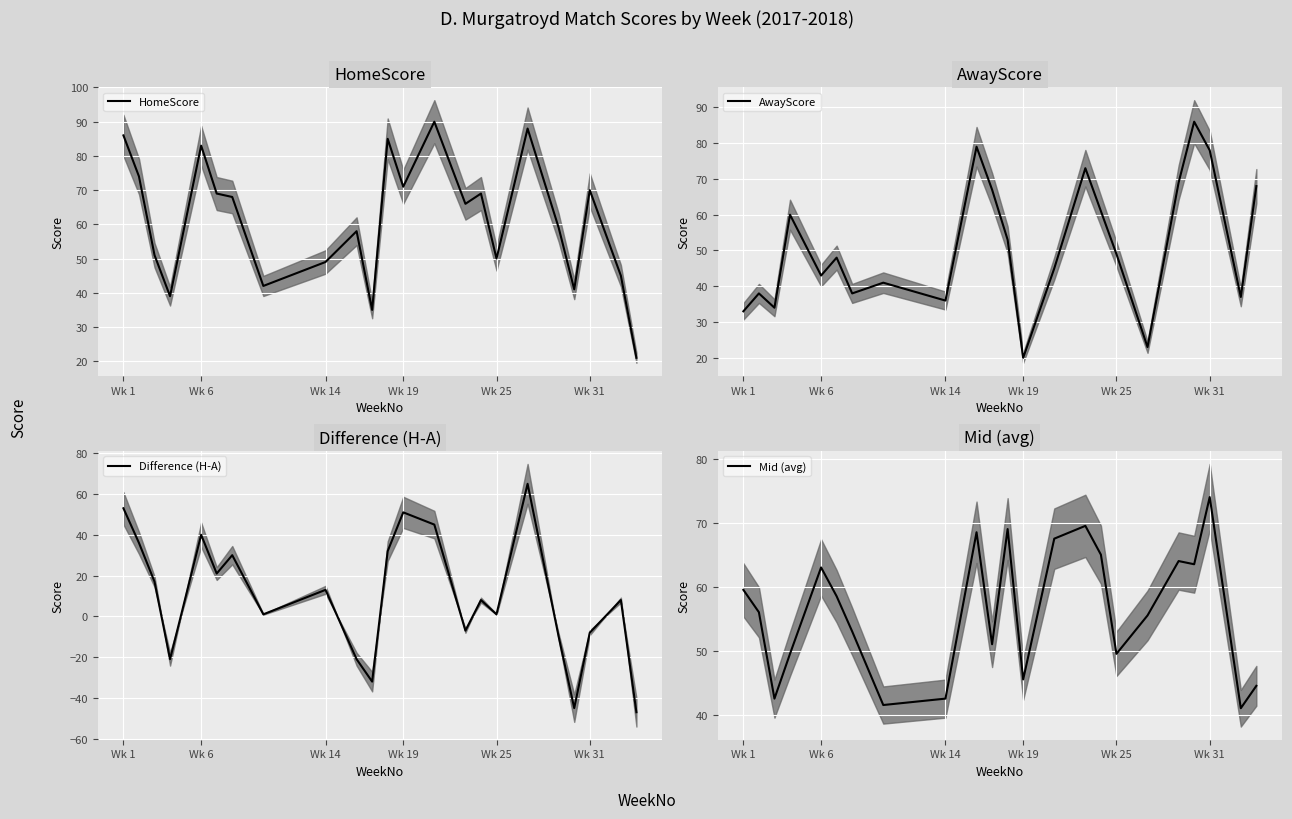

Reading left to right, list all the values displayed in this chart.

HomeScore: 86.0	74.0	51.0	39.0	83.0	69.0	68.0	42.0	49.0	58.0	35.0	85.0	71.0	90.0	66.0	69.0	50.0	88.0	59.0	41.0	70.0	45.0	21.0
AwayScore: 33.0	38.0	34.0	60.0	43.0	48.0	38.0	41.0	36.0	79.0	67.0	53.0	20.0	45.0	73.0	61.0	49.0	23.0	69.0	86.0	78.0	37.0	68.0
Difference (H-A): 53.0	36.0	17.0	-21.0	40.0	21.0	30.0	1.0	13.0	-21.0	-32.0	32.0	51.0	45.0	-7.0	8.0	1.0	65.0	-10.0	-45.0	-8.0	8.0	-47.0
Mid (avg): 59.5	56.0	42.5	49.5	63.0	58.5	53.0	41.5	42.5	68.5	51.0	69.0	45.5	67.5	69.5	65.0	49.5	55.5	64.0	63.5	74.0	41.0	44.5